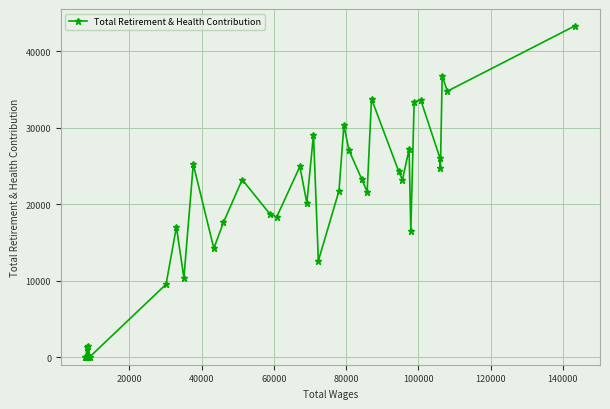

What is the sum of all values?

725892